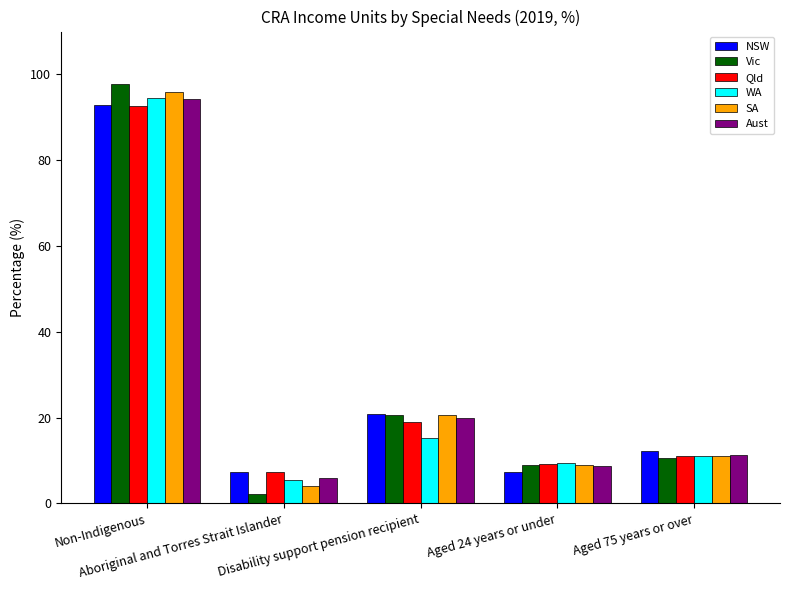

How many bars are there in each group?

6